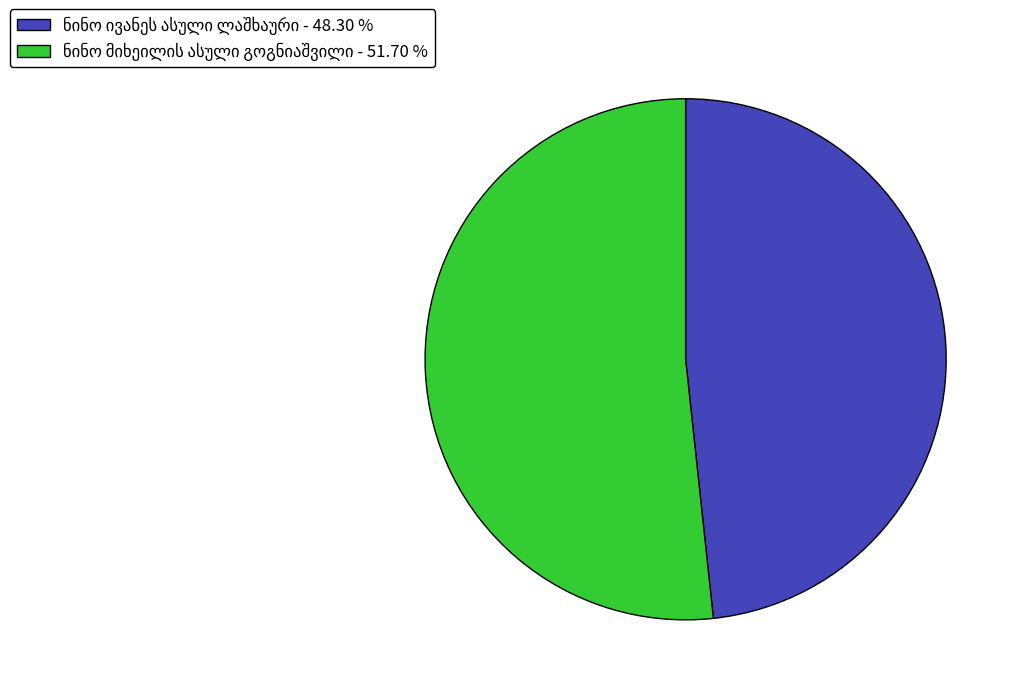

Is there a majority slice in this chart?

Yes